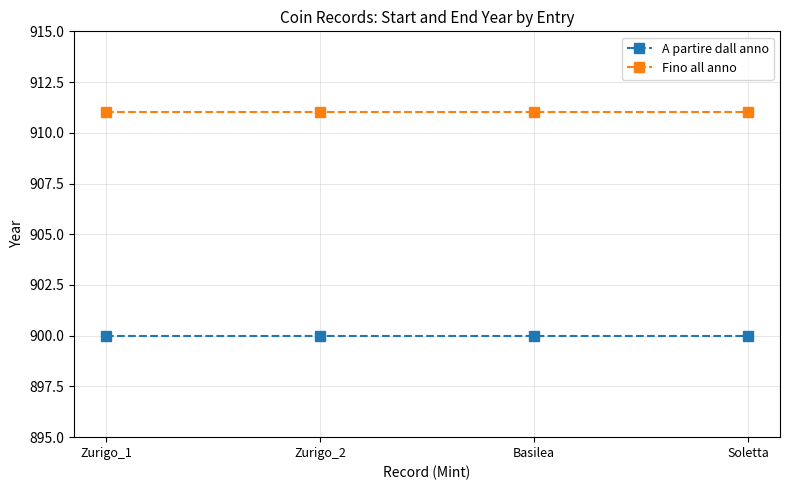

How many data points does each series have?

4